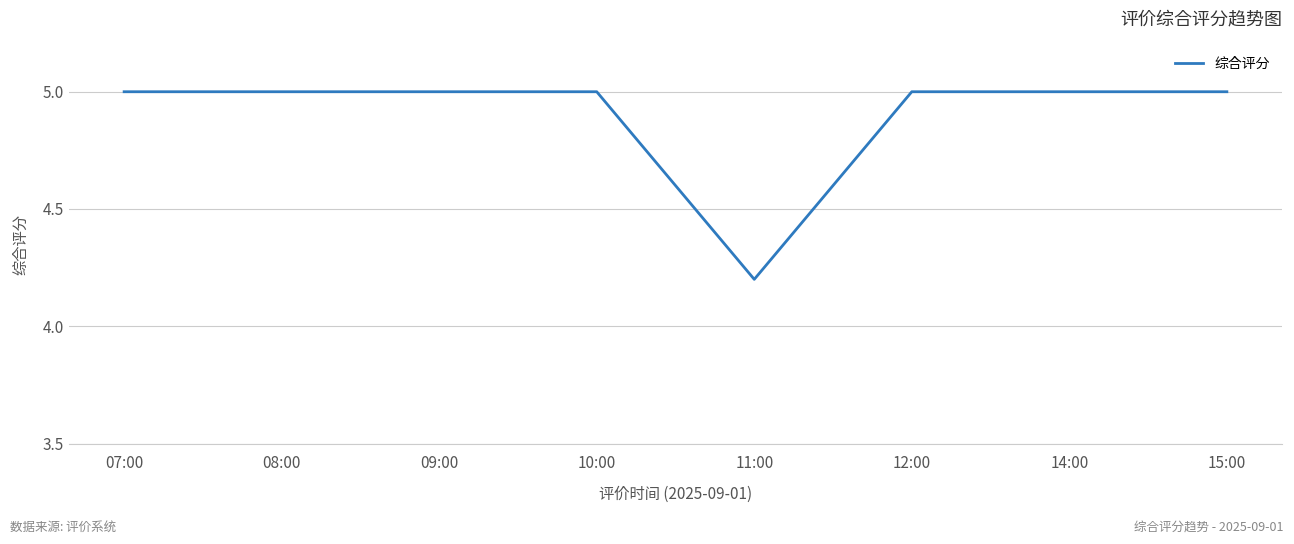

True or false: the data shows 7.3 at 07:00.

False